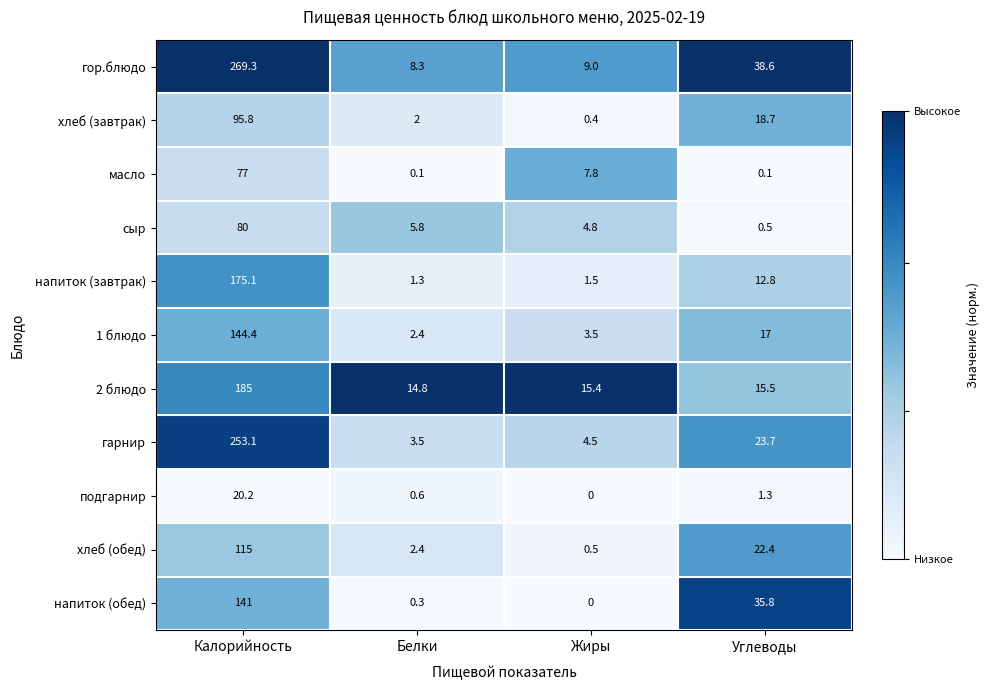

What is the sum of all гор.блюдо values?

325.2